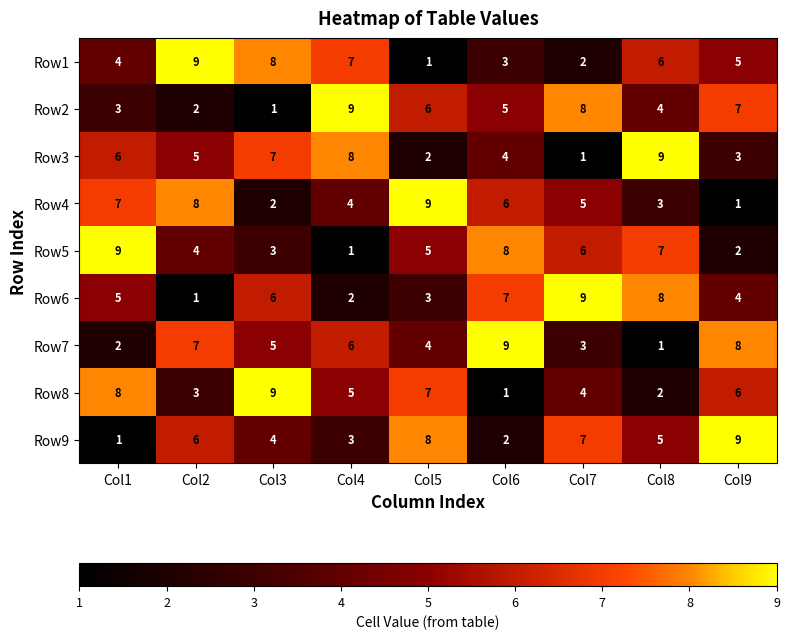

At Col1, list the series in order from largest to smallest.

Row5, Row8, Row4, Row3, Row6, Row1, Row2, Row7, Row9